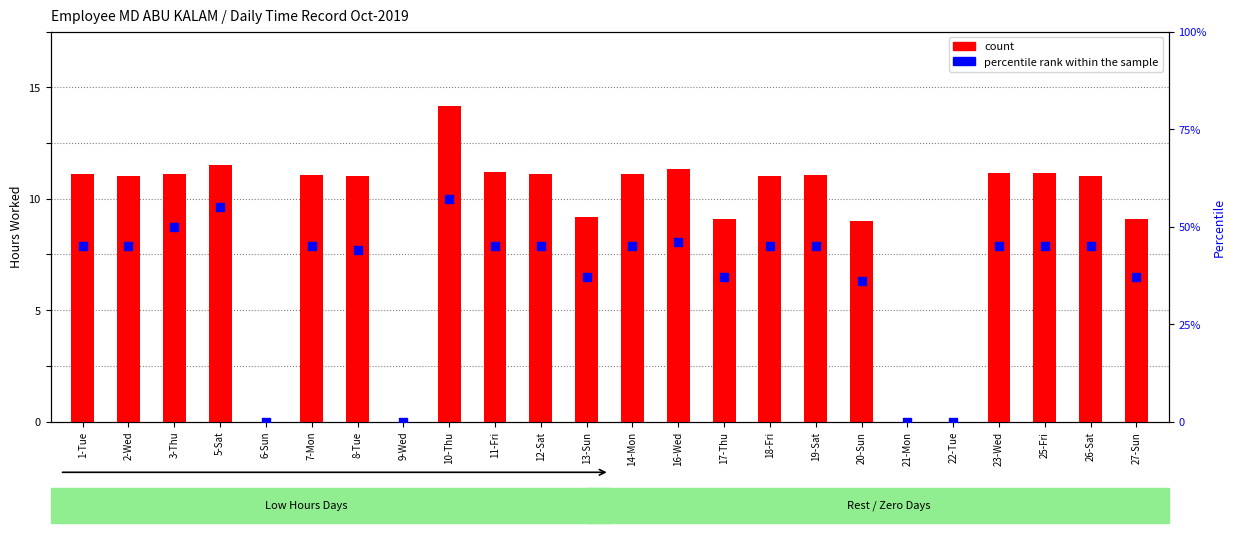

What is the total value across all series at 2-Wed?

56.0